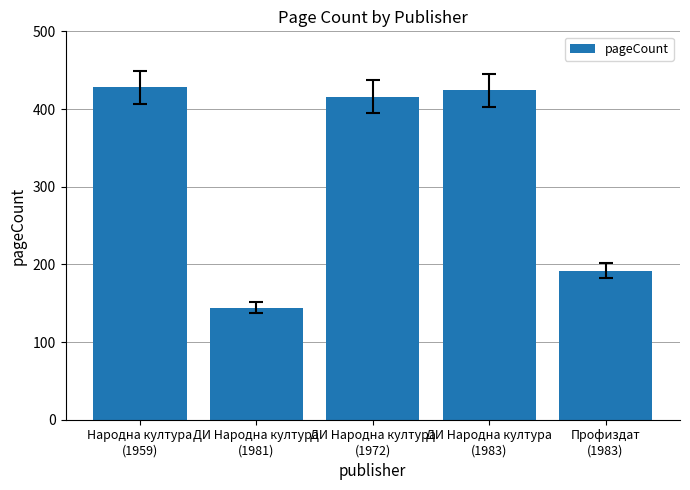

The chart shows a value of 144 at ДИ Народна култура
(1981). True or false?

True